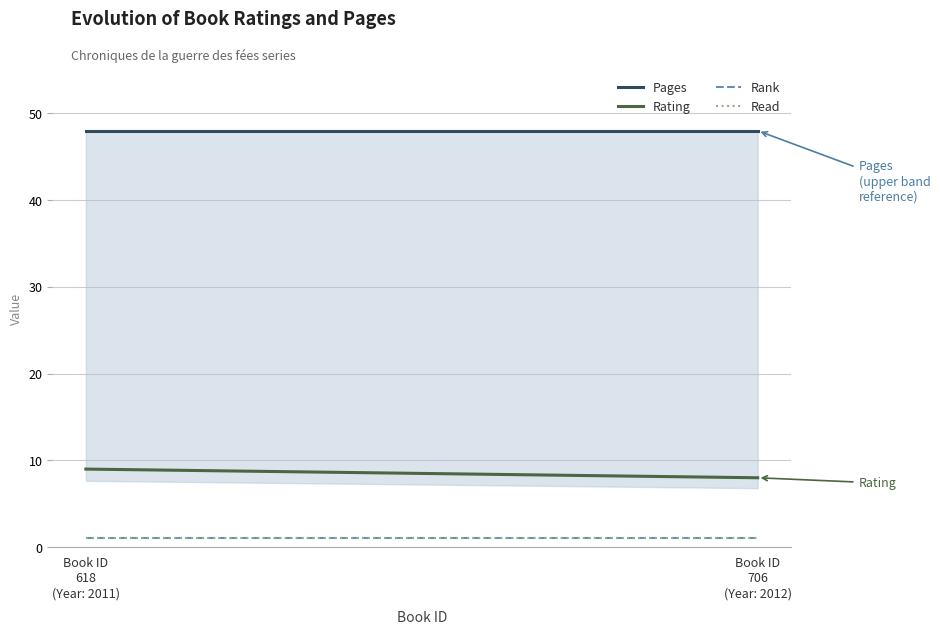

At how many categories does at least one series exceed 25?

2